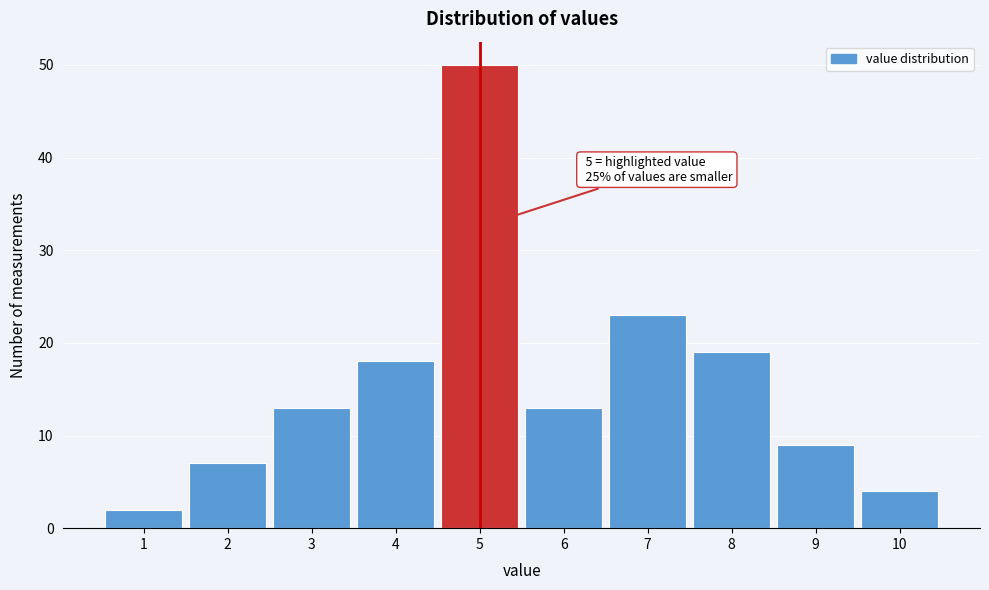

Over which range of the x-axis is the bar tallest?

4.5 to 5.5